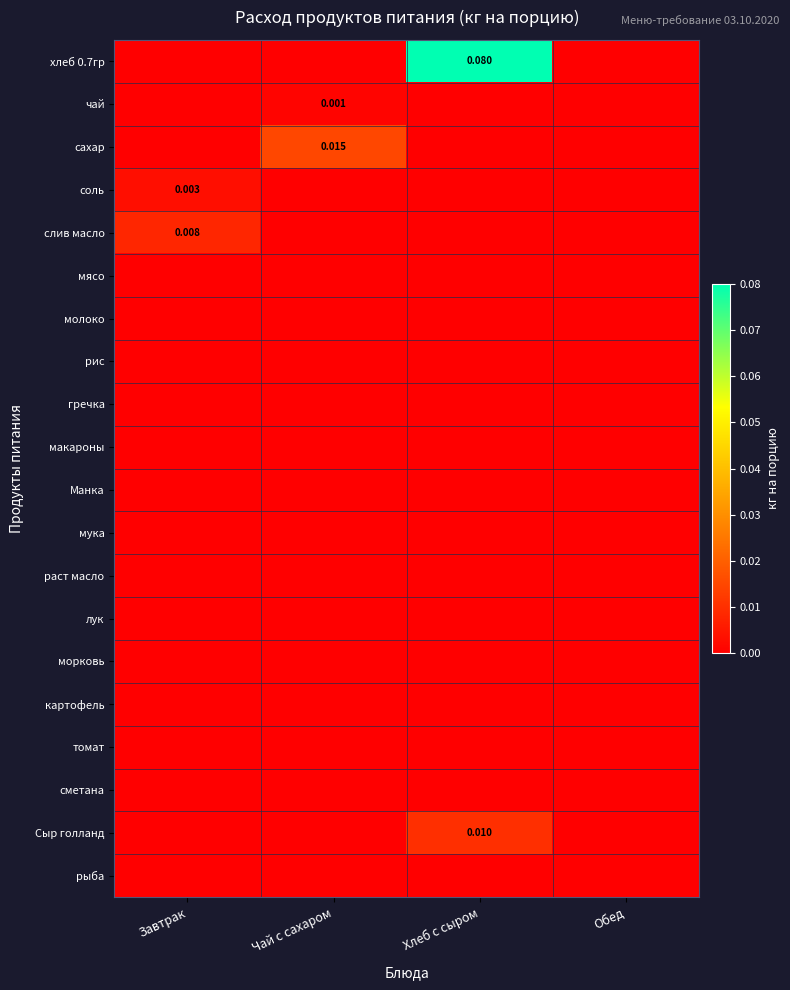

How many Сыр голланд values are between 0 and 1?

4